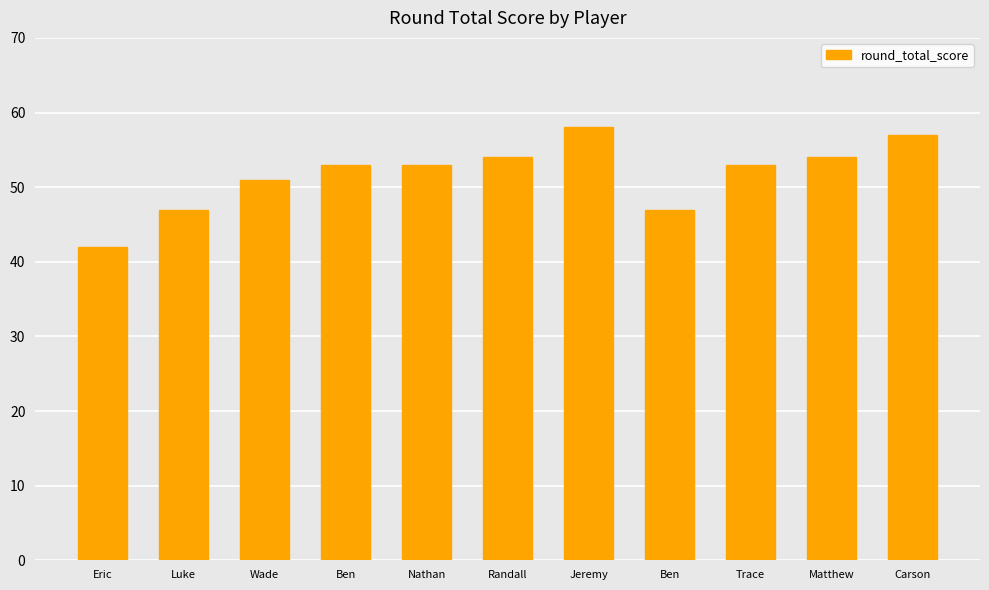

Read the value at Eric, to the nearest 5.

40